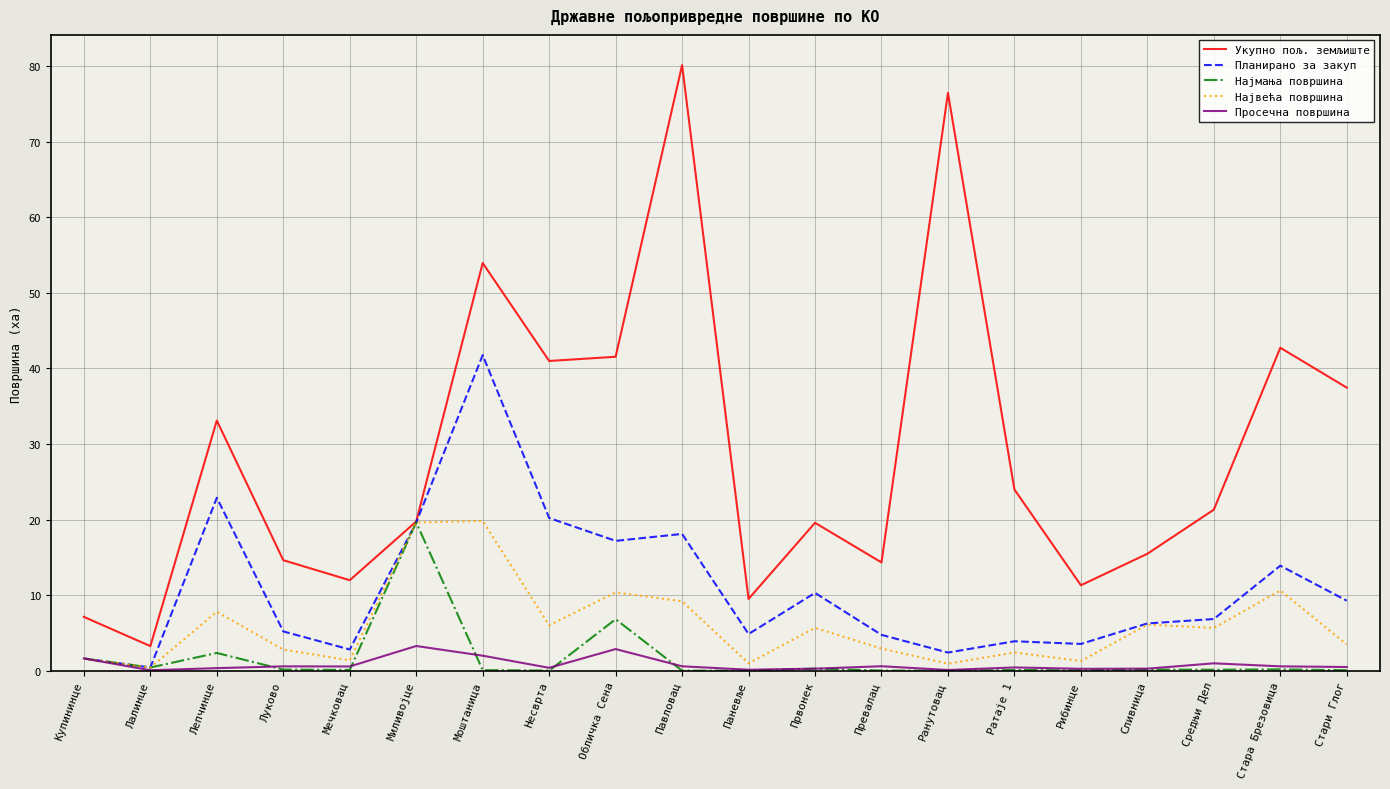

What is the sum of all Најмања површина values?

32.1